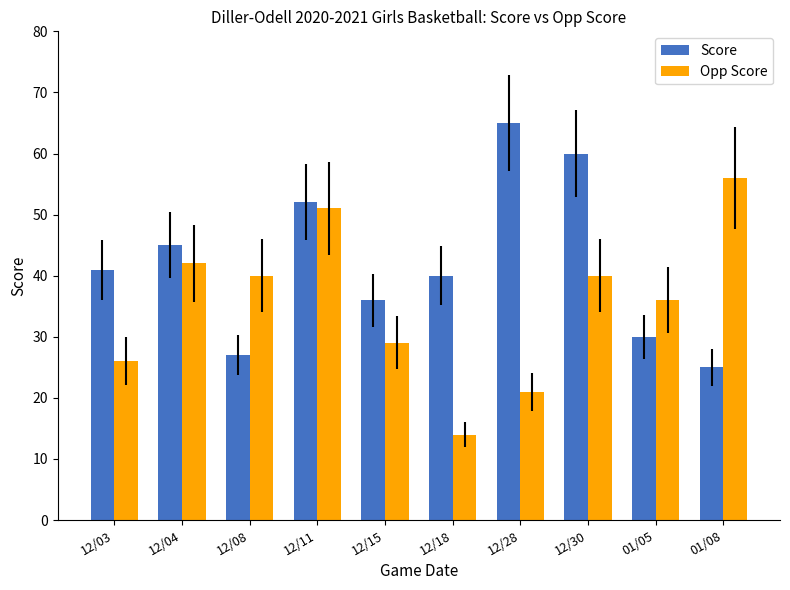

At which label does Score reach its minimum?

01/08